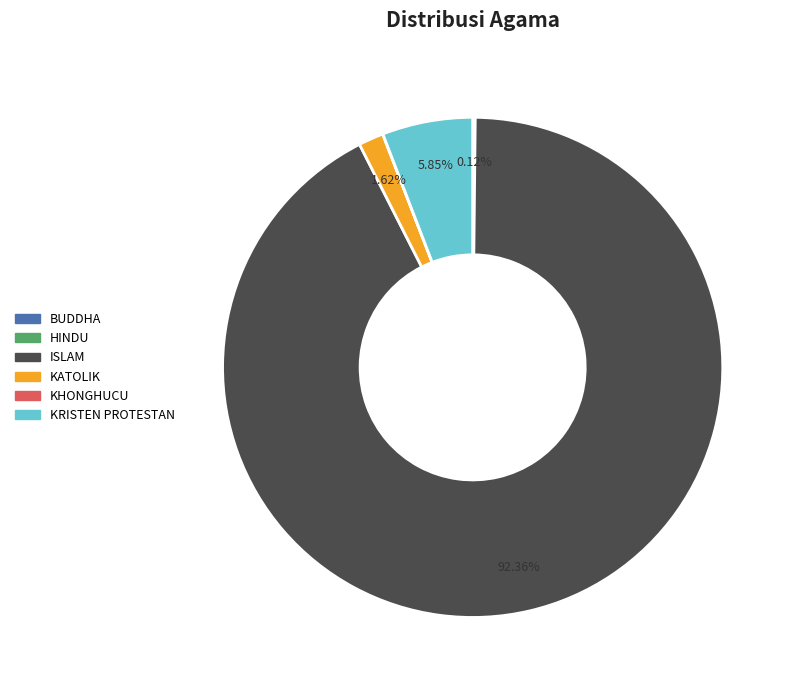

Is the sum of ISLAM and KATOLIK greater than half?

Yes